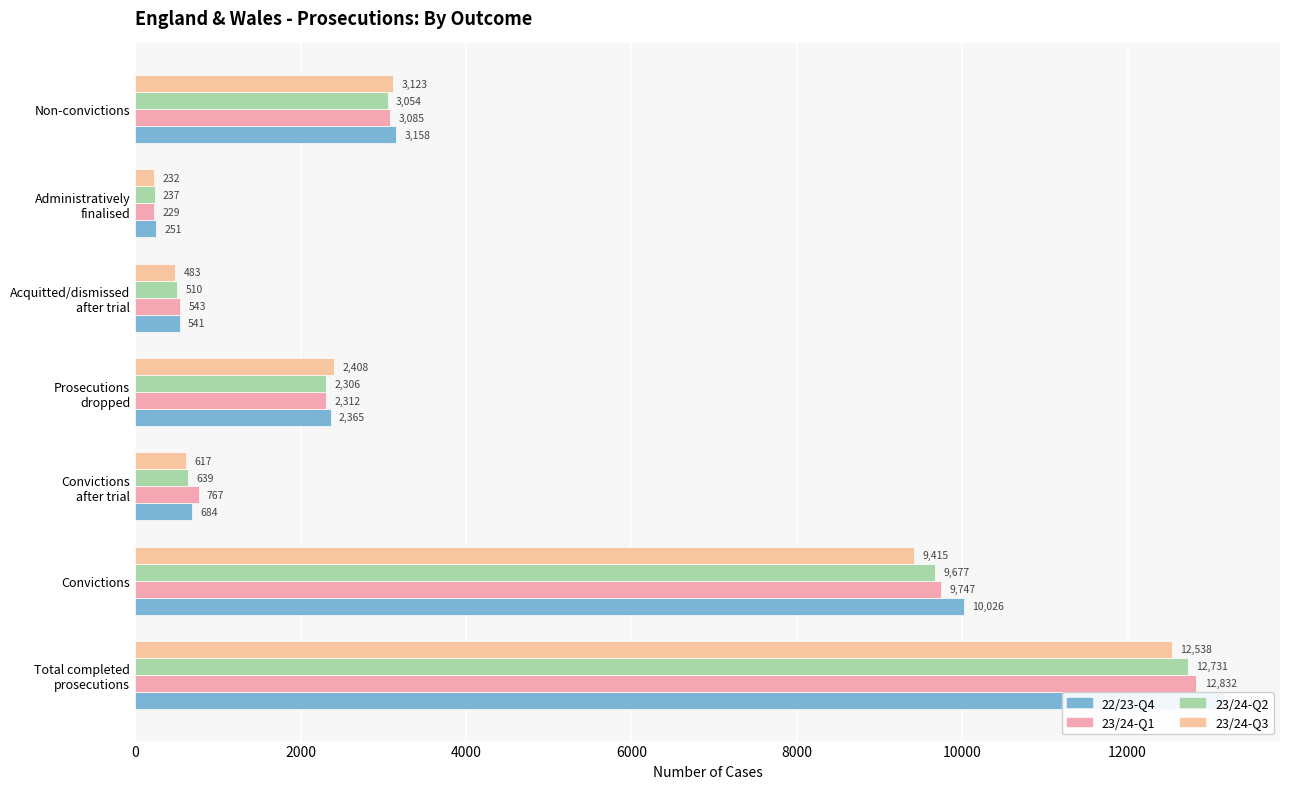

Which series has the largest total across all categories?

22/23-Q4